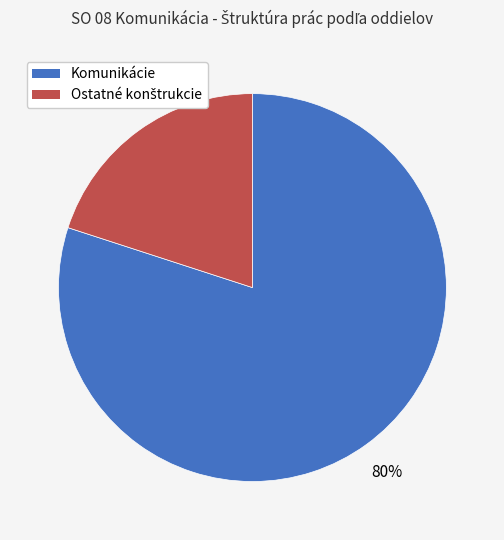

Which slice is the largest?

Komunikácie